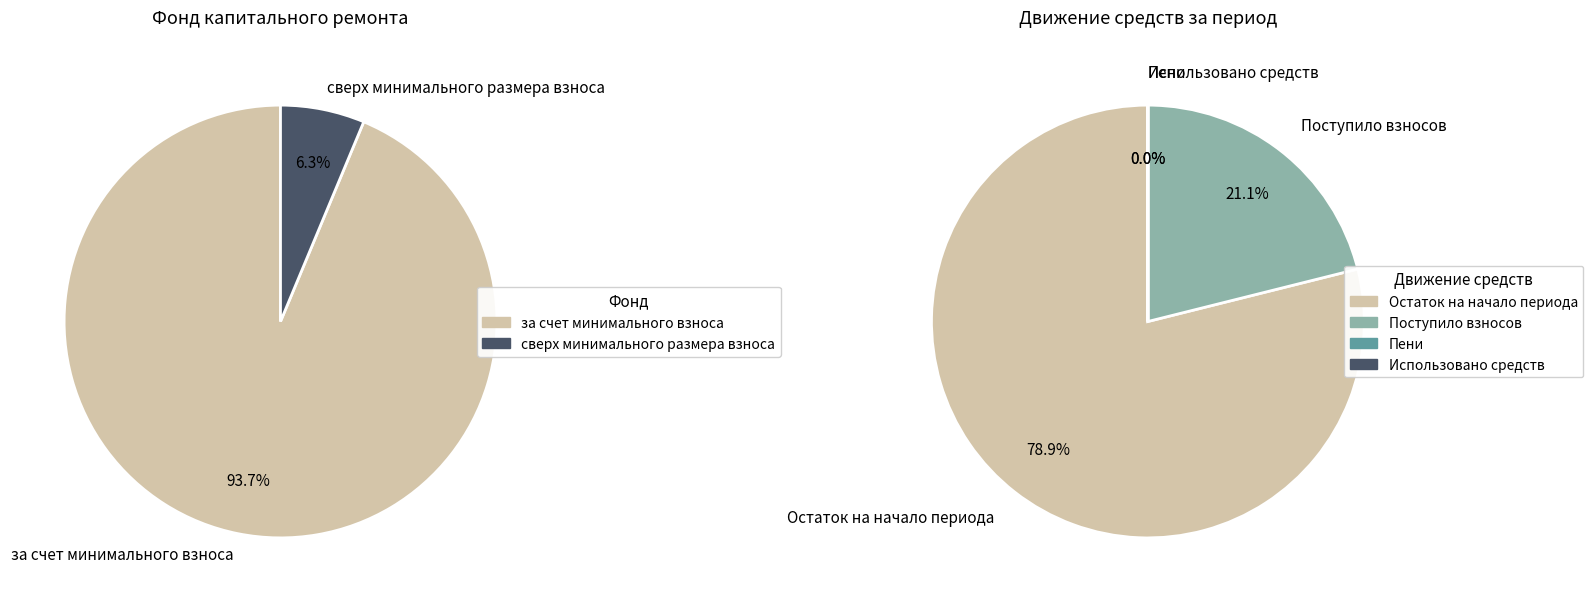

How many segments does this pie chart have?

2